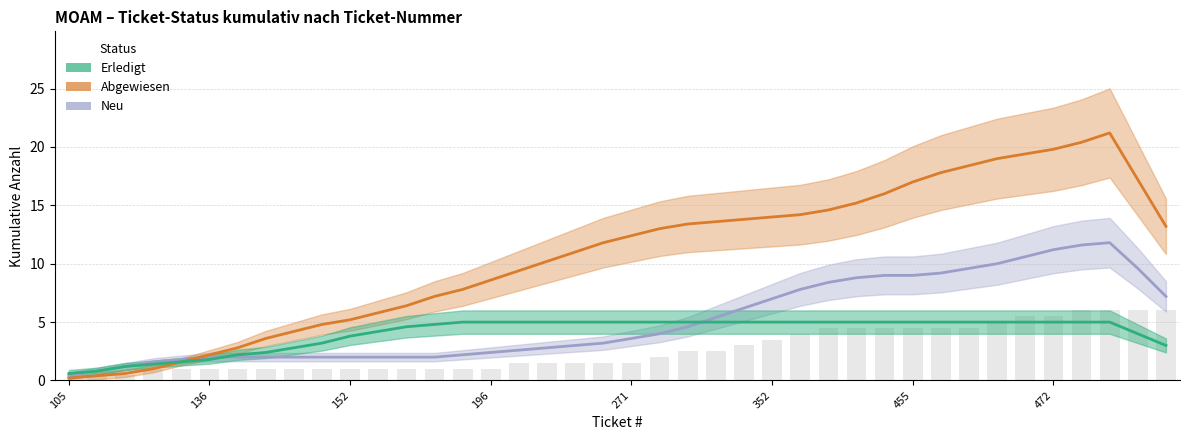

Between 136 and 32, which series saw the biggest shift?

Abgewiesen